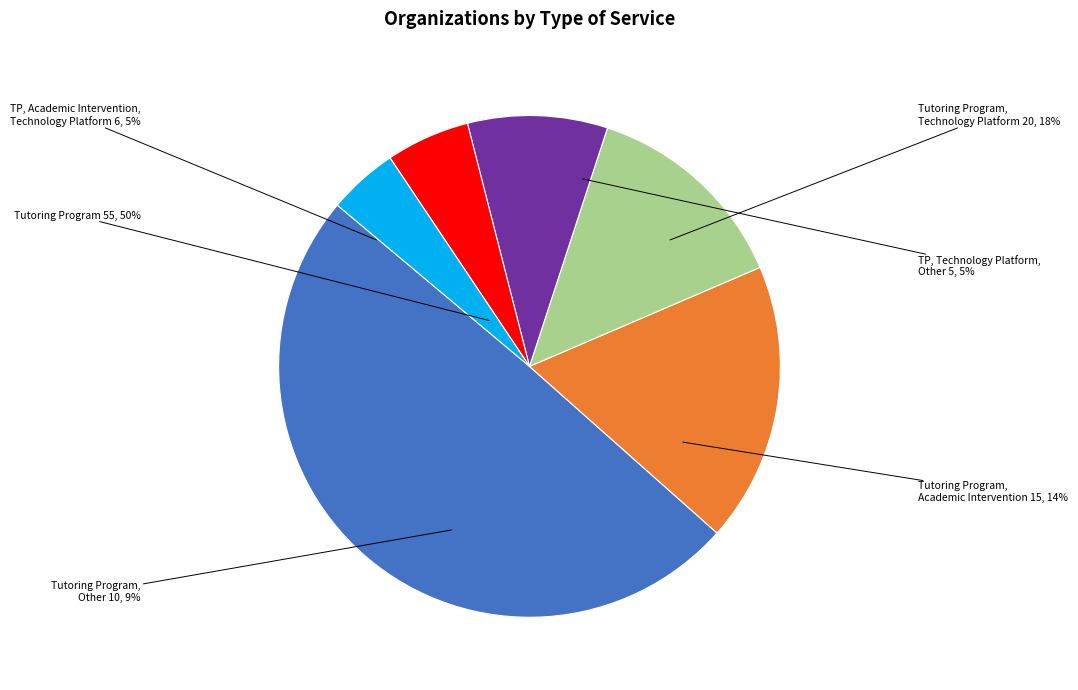

To the nearest percent, what is the difference between the Tutoring Program and Tutoring Program, Other slice percentages?

41%